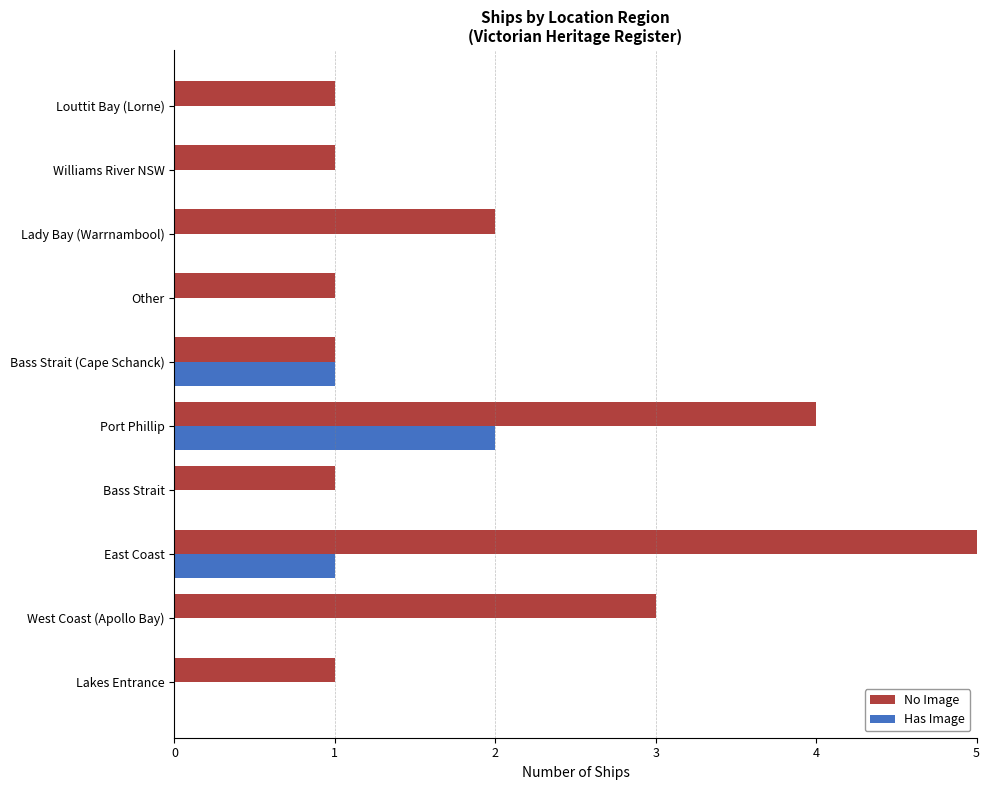

Is the value of Has Image at 6 greater than the value of No Image at 4?

No